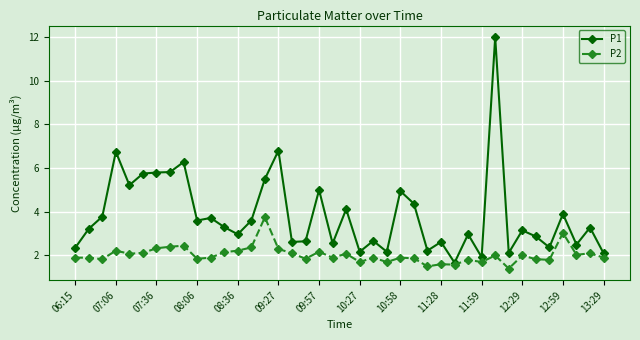

Rank the series by their maximum value, from highest to lowest.

P1, P2